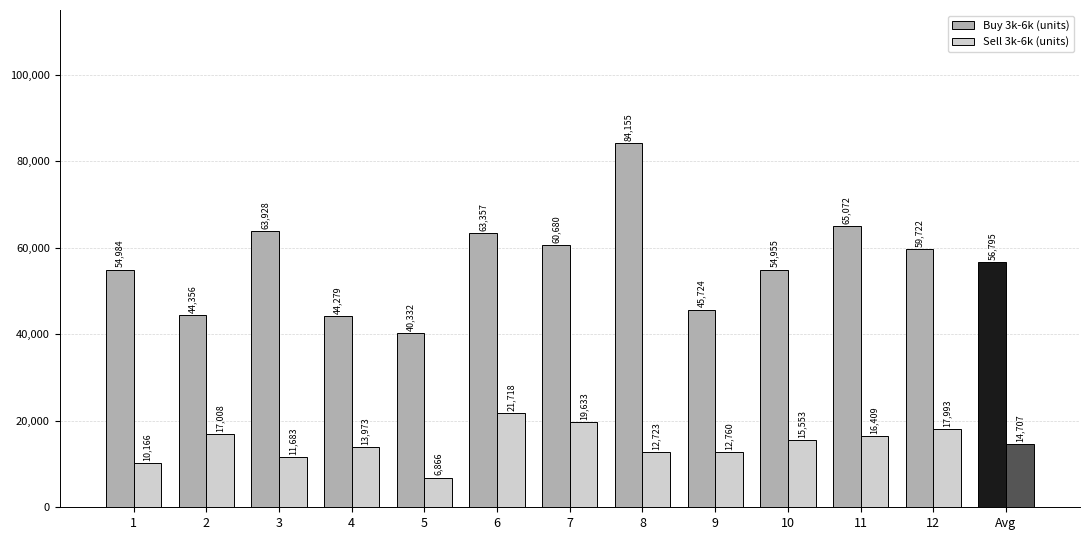

List the labels in order of Buy 3k-6k (units) value, smallest first.

5, 4, 2, 9, 10, 1, Avg, 12, 7, 6, 3, 11, 8